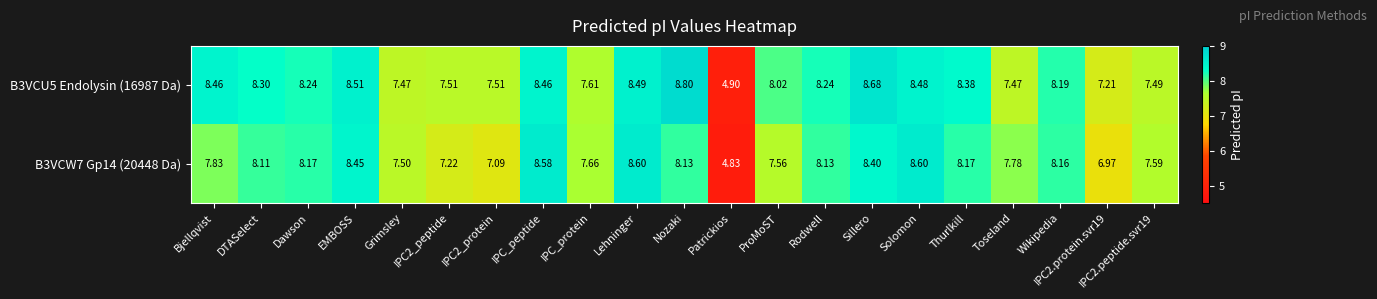

At which category is the sum across all series the highest?

Lehninger